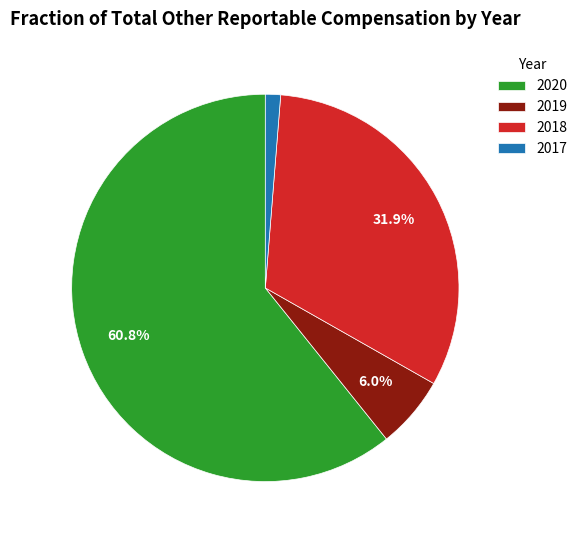

What is the smallest slice in the pie chart?

2017